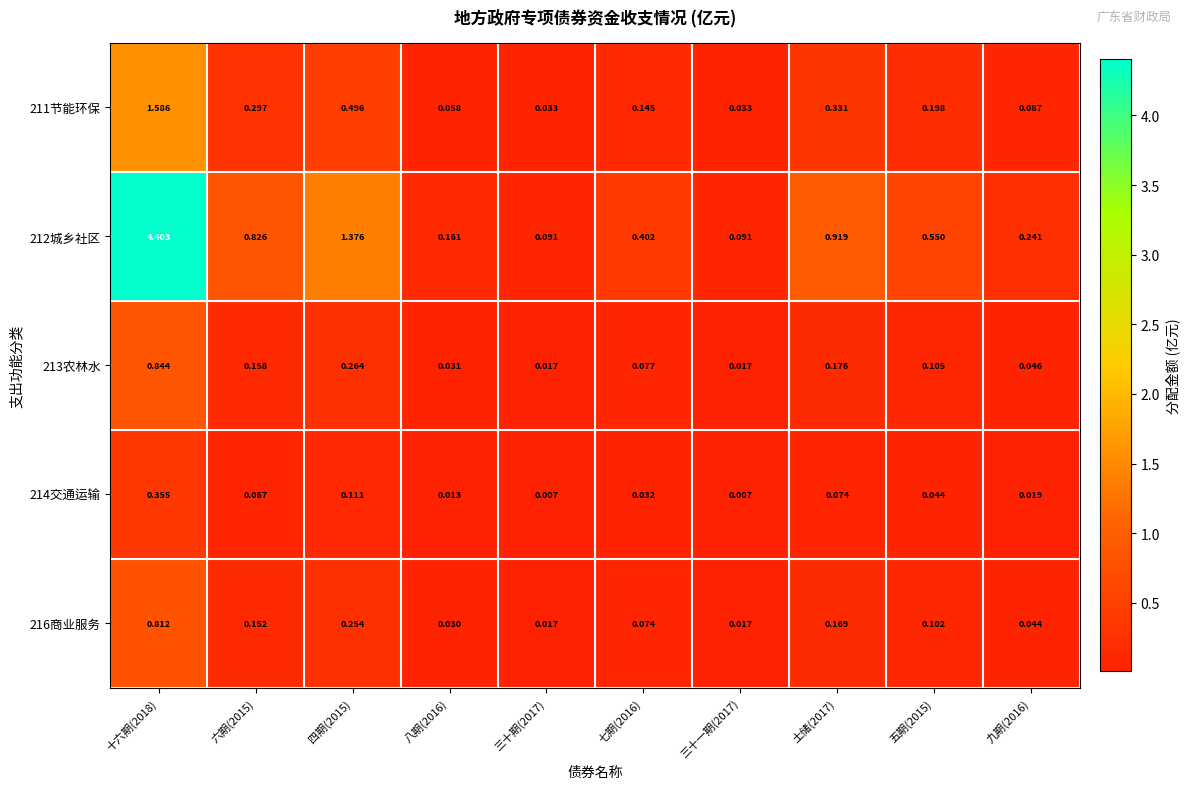

Which series has the widest spread of values?

212城乡社区